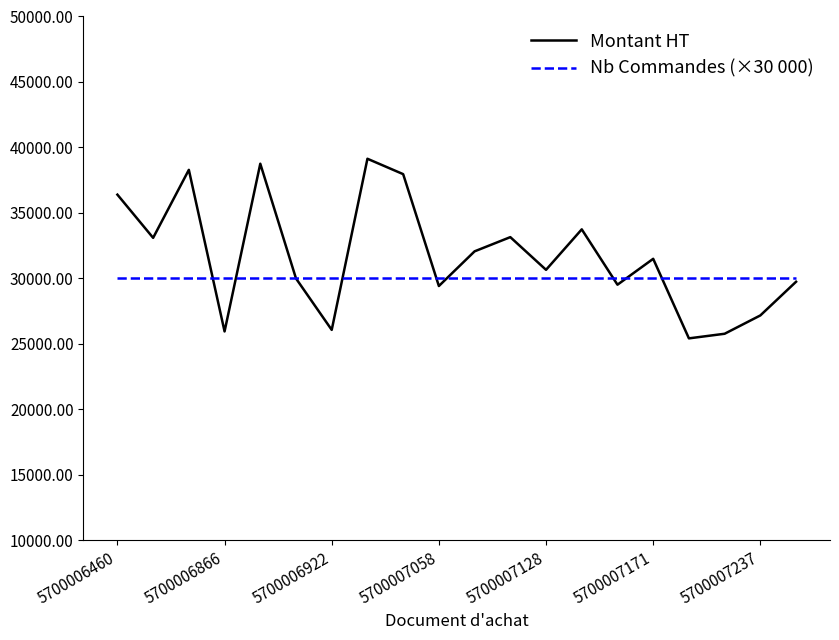

What is the average value of the Nb Commandes (×30 000) series?

30000.0